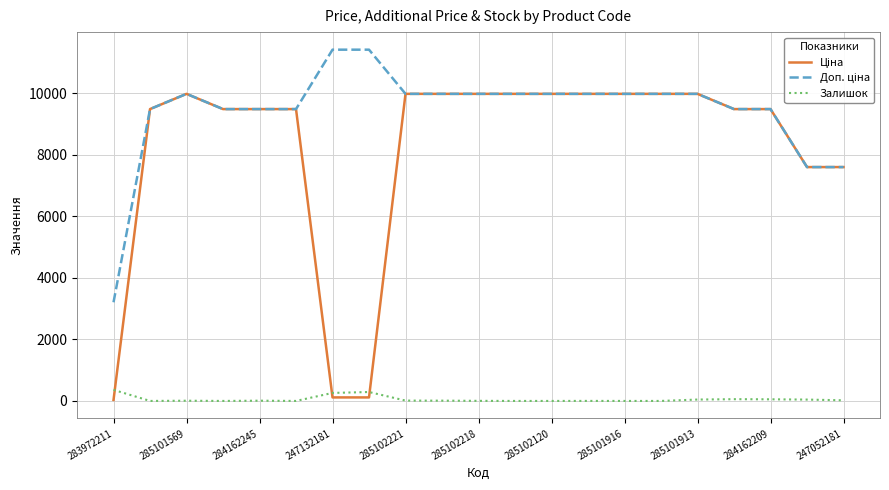

How many lines are shown in the chart?

3